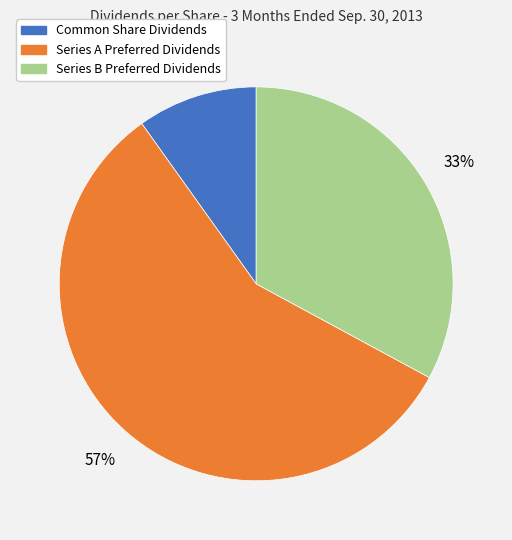

Which category accounts for the majority?

Series A Preferred Dividends